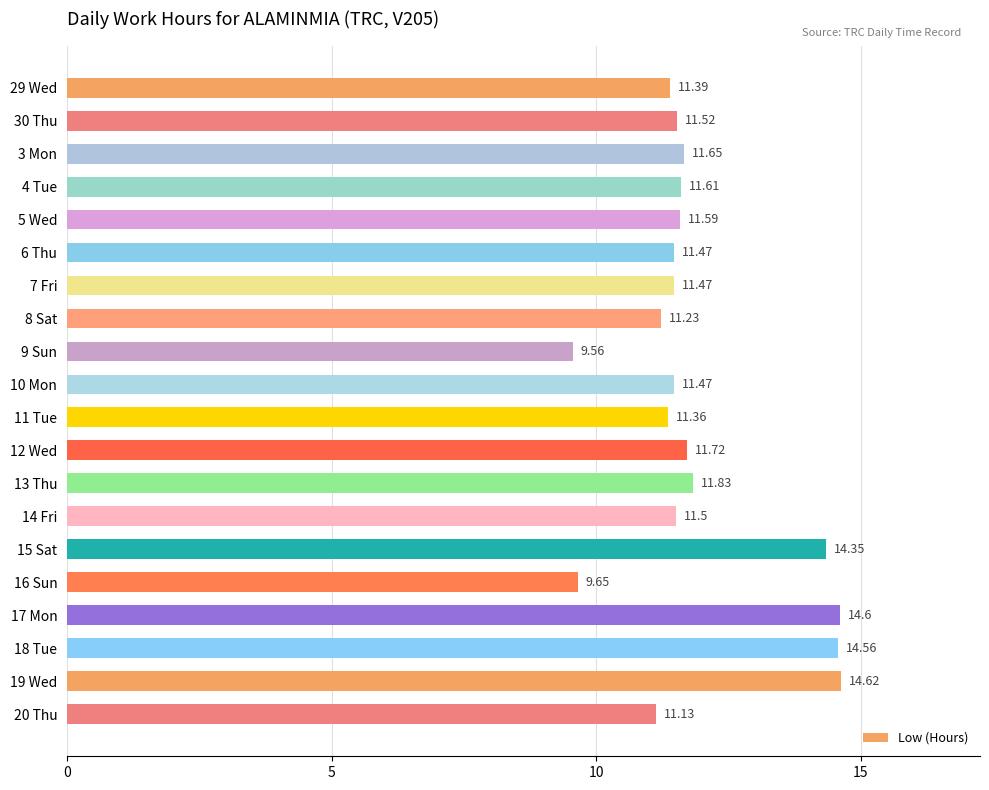

What is the maximum value shown in the chart?

14.6